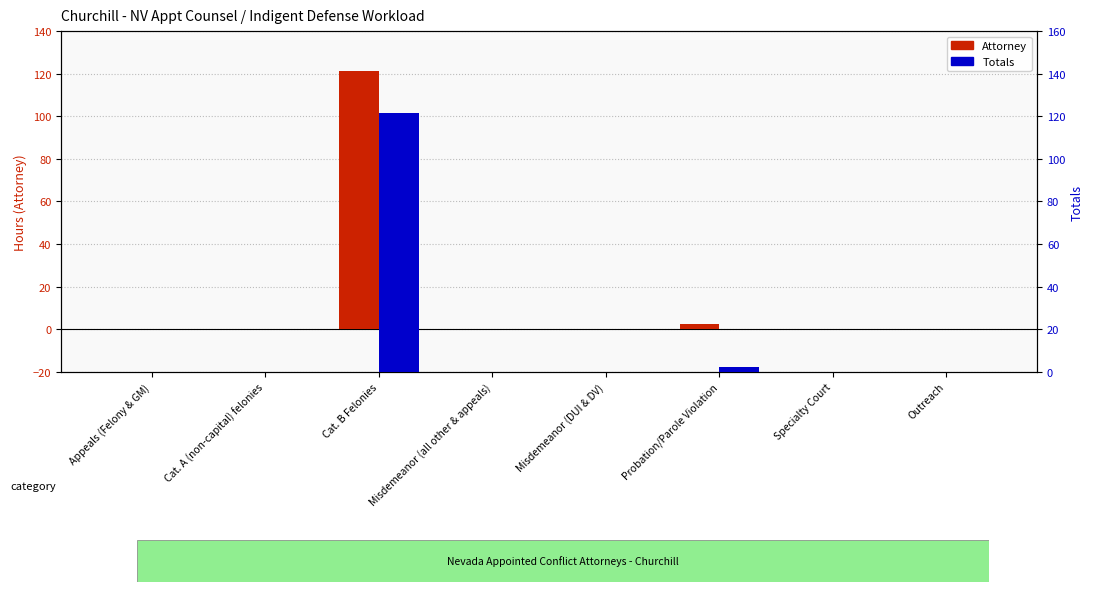

Reading right to left, extract all data points from this chart.

Attorney: Outreach=0.0	Specialty Court=0.0	Probation/Parole Violation=2.5	Misdemeanor (DUI & DV)=0.0	Misdemeanor (all other & appeals)=0.0	Cat. B Felonies=121.4	Cat. A (non-capital) felonies=0.0	Appeals (Felony & GM)=0.0
Totals: Outreach=0.0	Specialty Court=0.0	Probation/Parole Violation=2.5	Misdemeanor (DUI & DV)=0.0	Misdemeanor (all other & appeals)=0.0	Cat. B Felonies=121.7	Cat. A (non-capital) felonies=0.0	Appeals (Felony & GM)=0.0